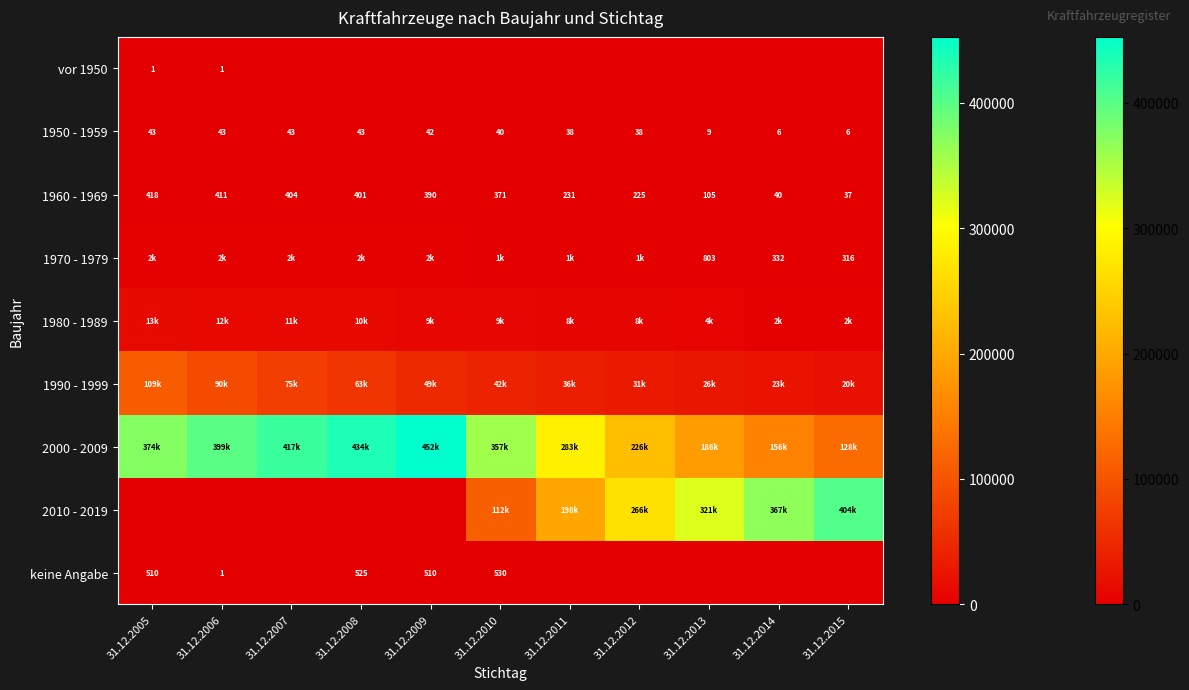

What is the spread (max minus min) of values at 31.12.2009?

452711